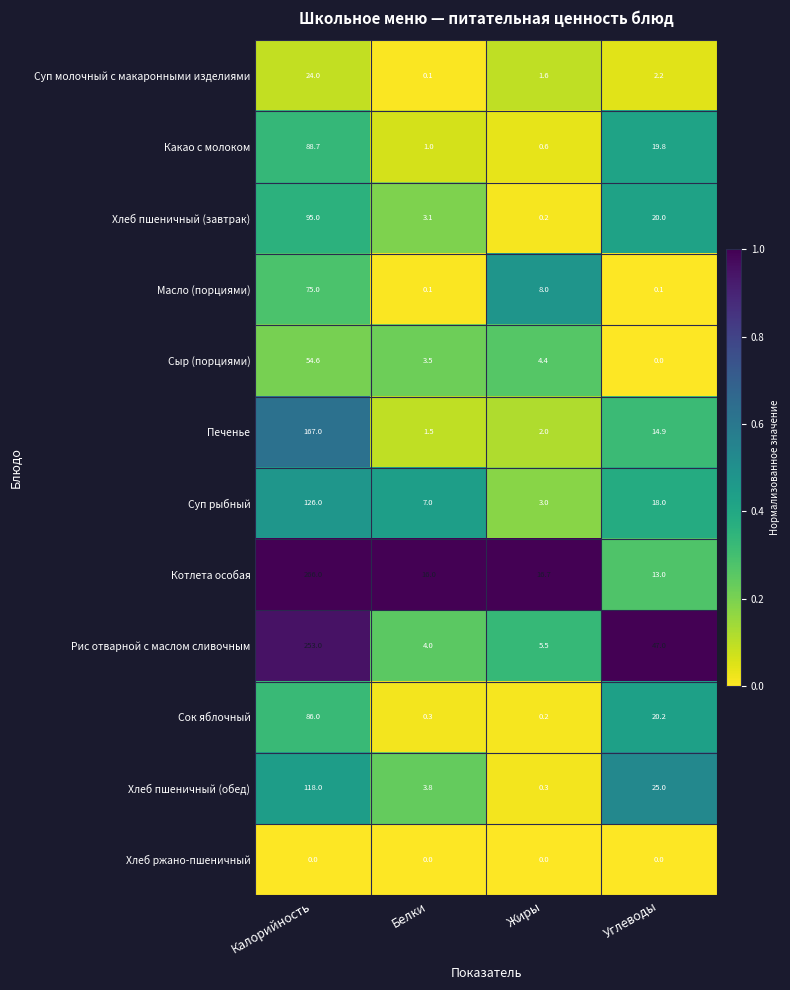

What is the approximate value of Суп молочный с макаронными изделиями at Углеводы?

2.2